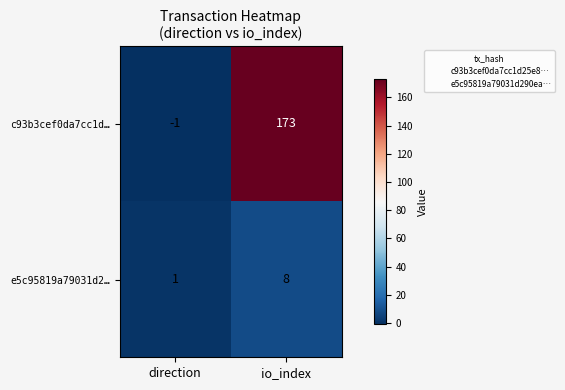

True or false: e5c95819a79031d2… has a value of 8 at io_index.

True